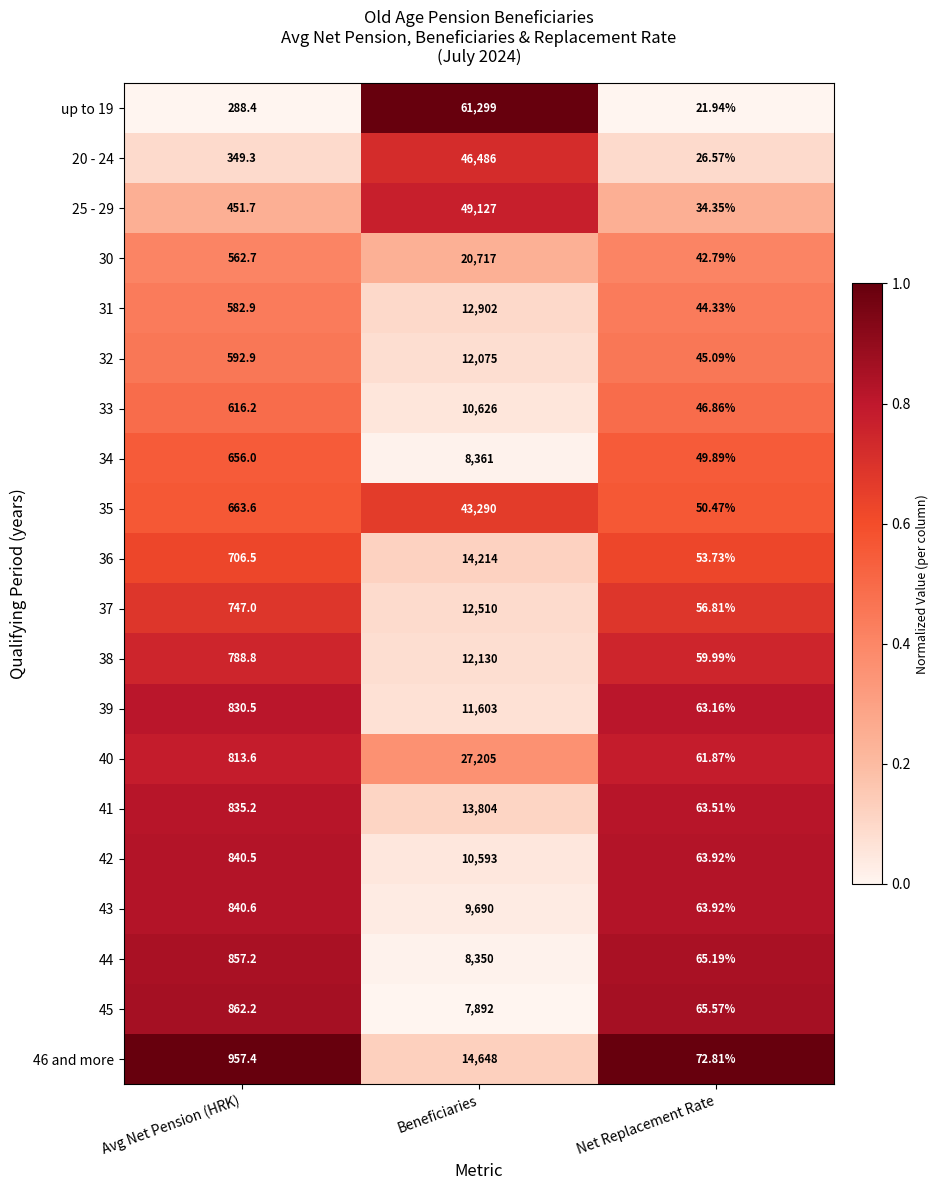

At which category is the sum across all series the highest?

Beneficiaries